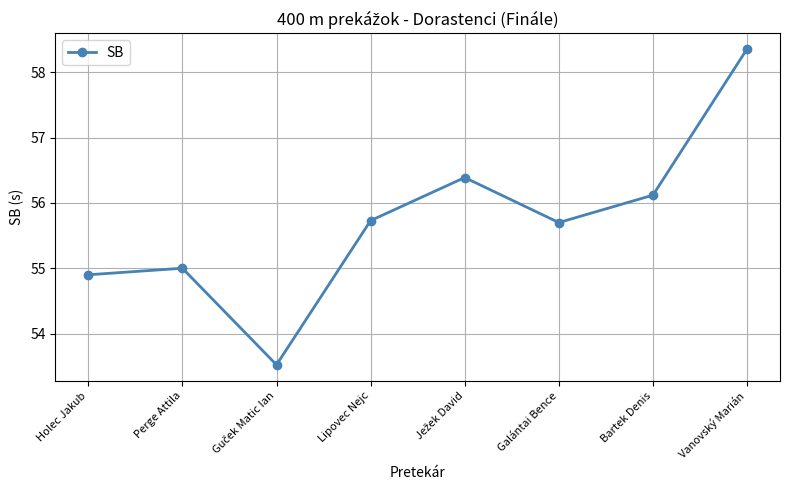

What is the label of the 2nd point from the right?

Bartek Denis